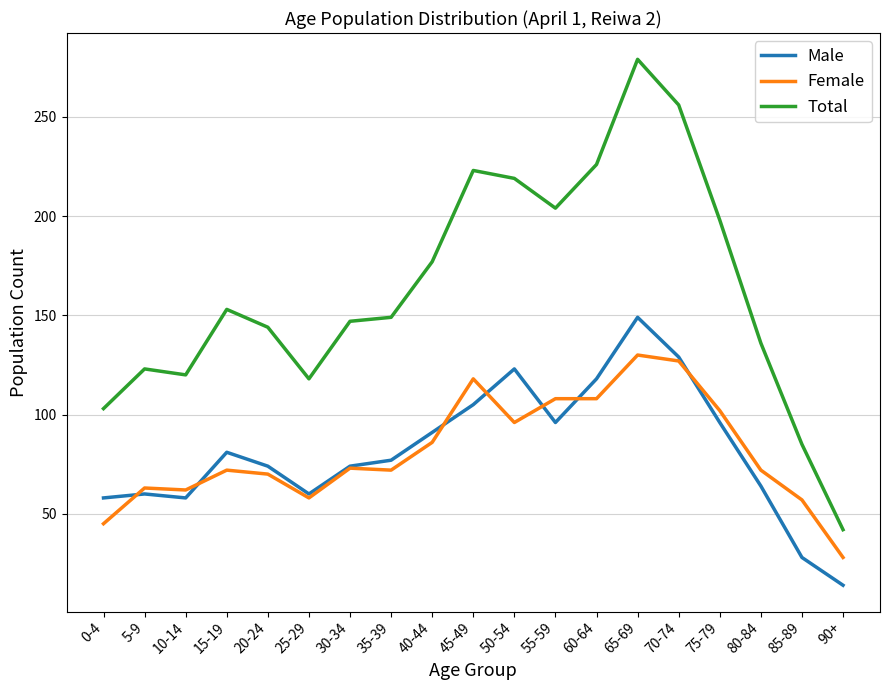

Which series has the largest range (max minus min)?

Total